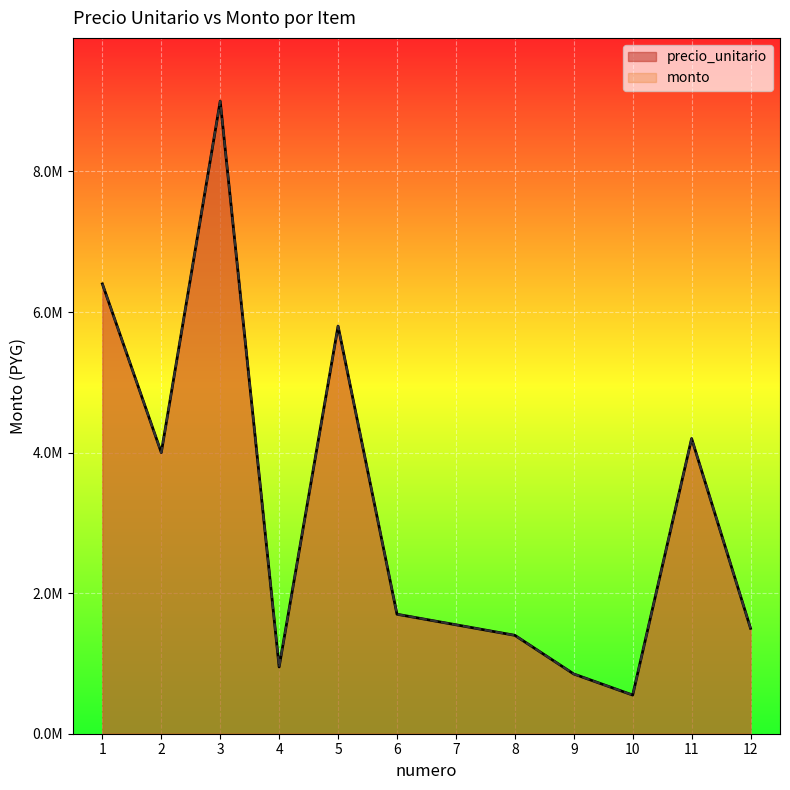

True or false: monto and precio_unitario intersect in this chart.

False